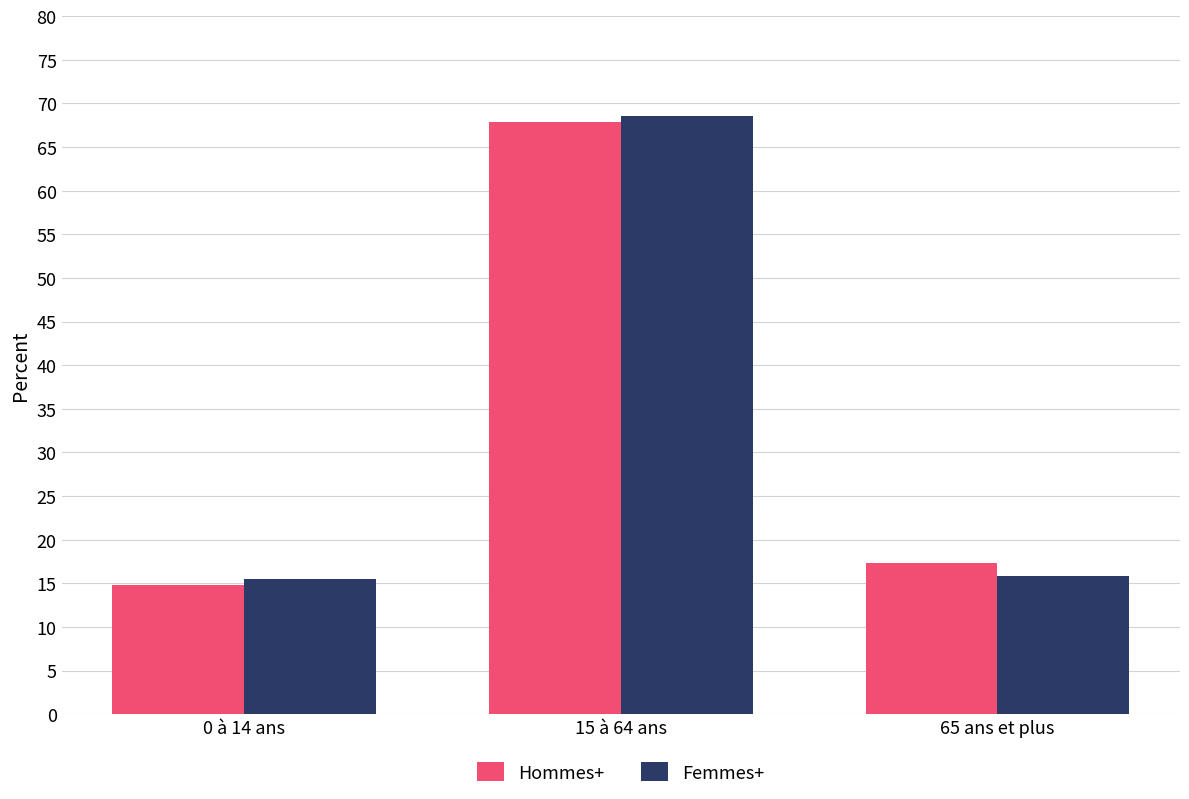

Count the number of categories in the chart.

3